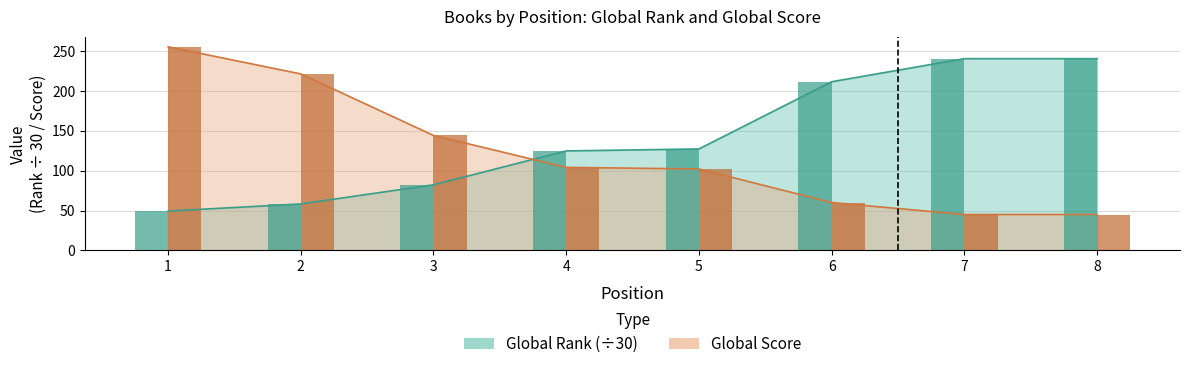

What is the spread (max minus min) of values at 3?

61.8